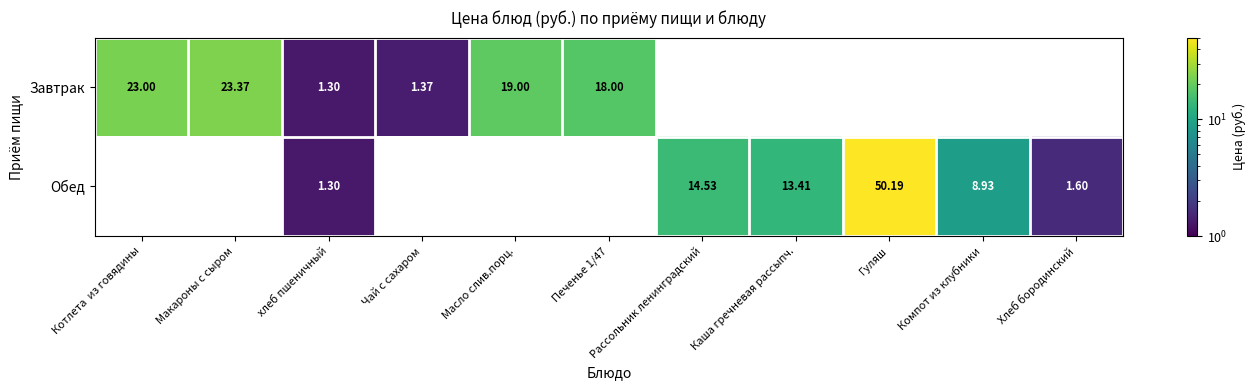

The value of Завтрак at Чай с сахаром is 1.4. True or false?

True